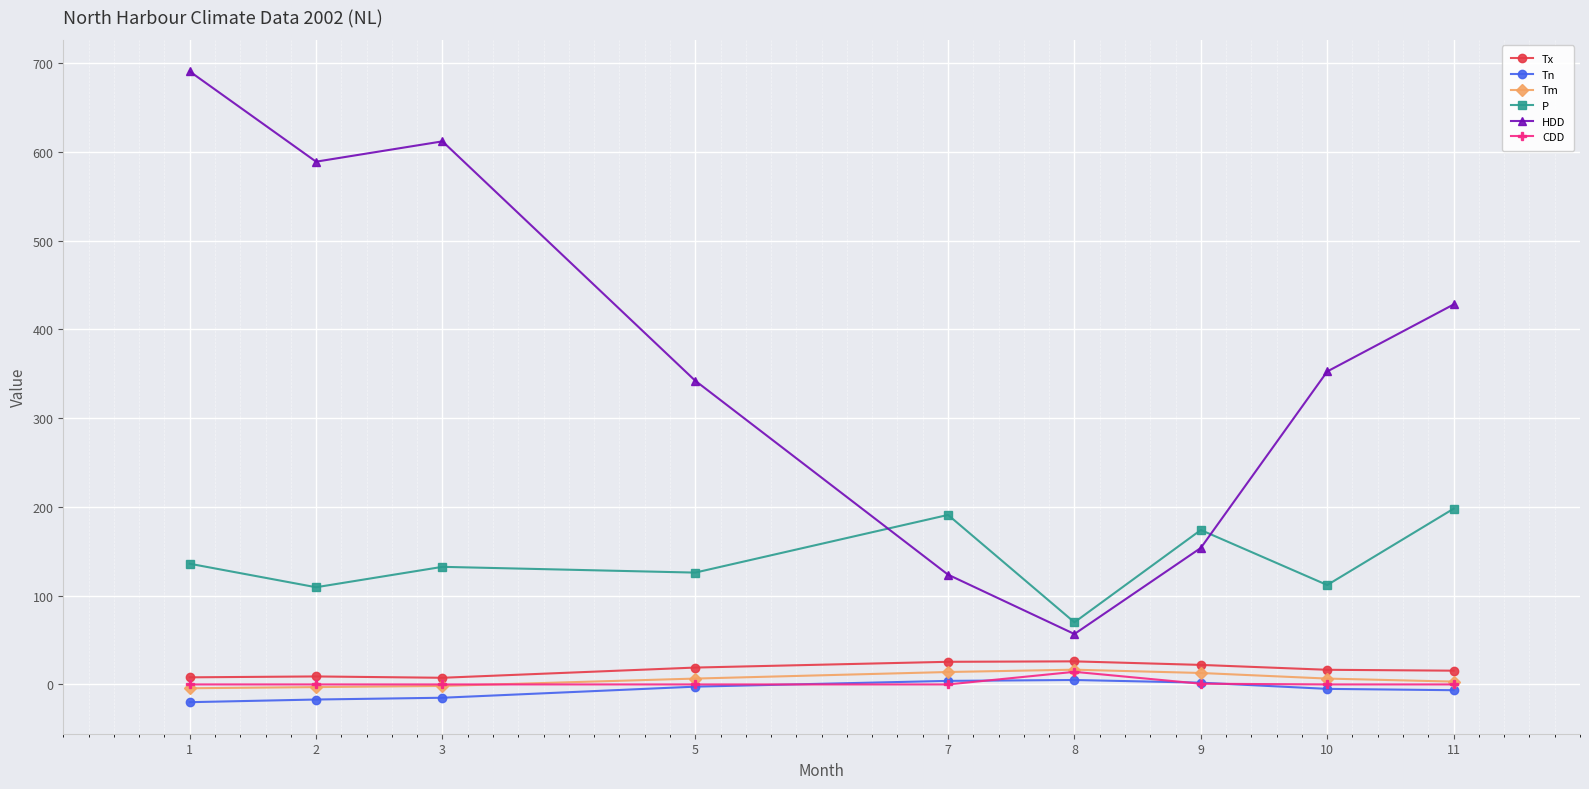

What is the minimum value shown in the chart?

-20.0